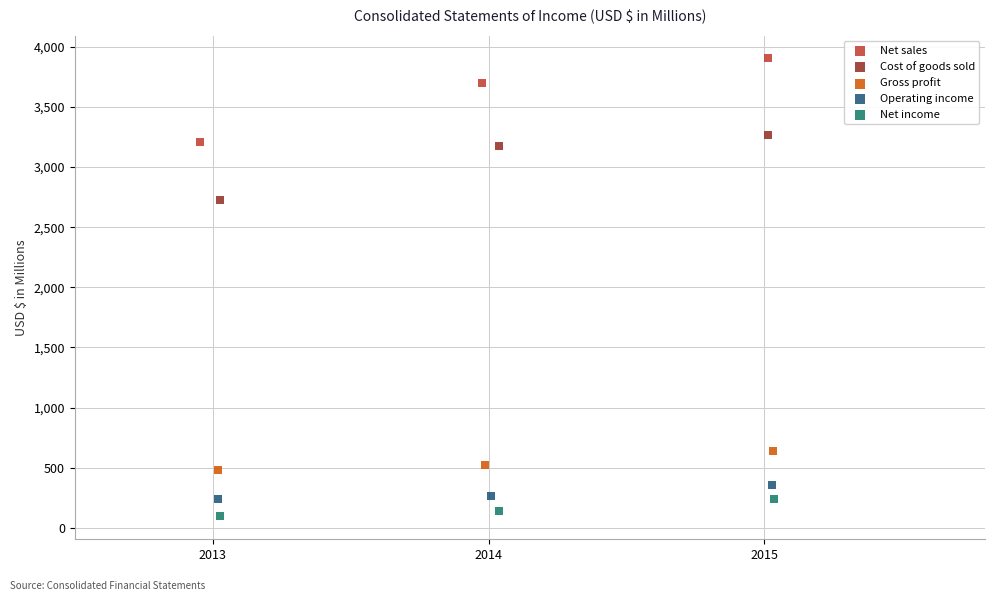

What are all the series names shown in the legend?

Net sales, Cost of goods sold, Gross profit, Operating income, Net income